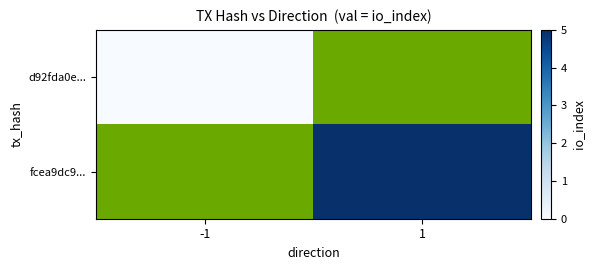

Is the value of d92fda0e... at -1 greater than the value of fcea9dc9... at -1?

No